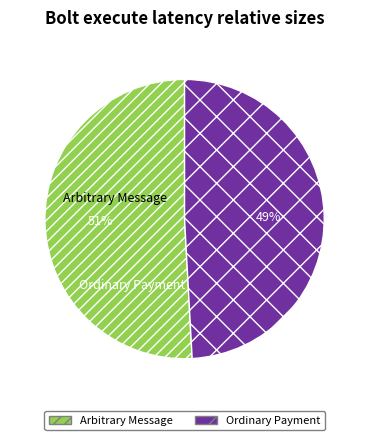

Which has a higher value, Arbitrary Message or Ordinary Payment?

Arbitrary Message